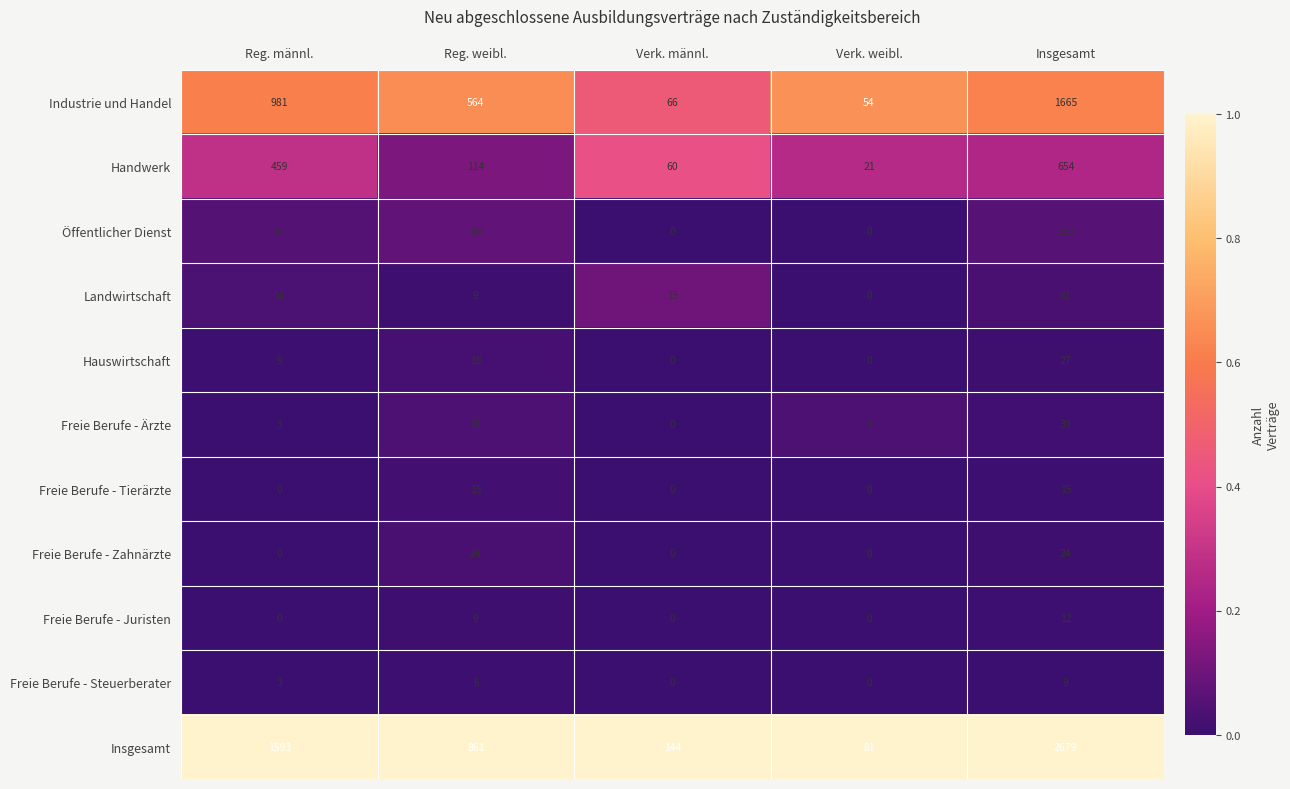

Rank the categories by Handwerk value from highest to lowest.

Insgesamt, Reg. männl., Reg. weibl., Verk. männl., Verk. weibl.